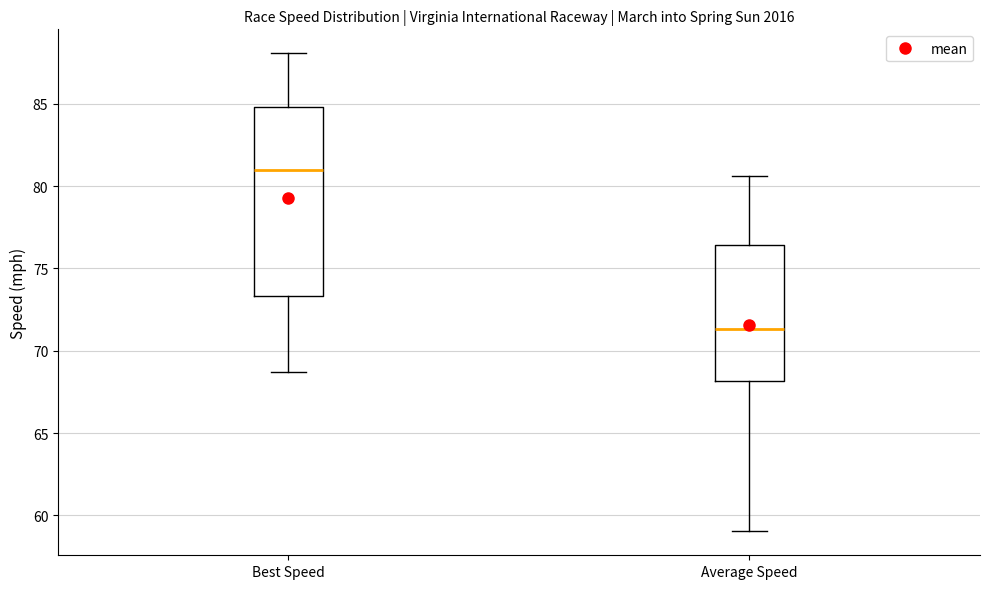

Reading left to right, transcribe this box plot: for each box, give where its median line is, the range the box spans, and where its two whiskers end, as read against the y-axis. The values are not printed on the chart, so give them approximately, as read against the axis.

Best Speed: median 81.0, box 73.5 to 85.0, whiskers 68.5 to 88.0
Average Speed: median 71.5, box 68.0 to 76.5, whiskers 59.0 to 80.5